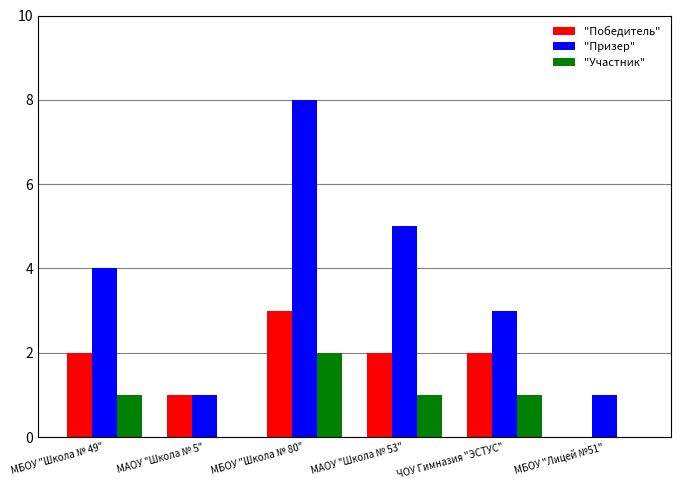

True or false: "Победитель" has a value of 3 at МБОУ "Школа № 49".

False